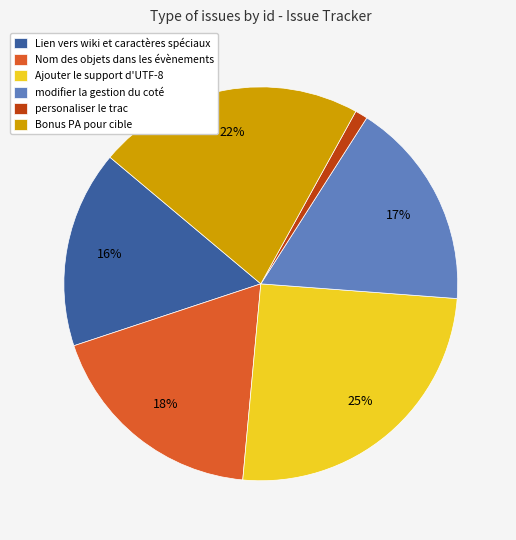

Is there any slice that represents more than half of the pie?

No